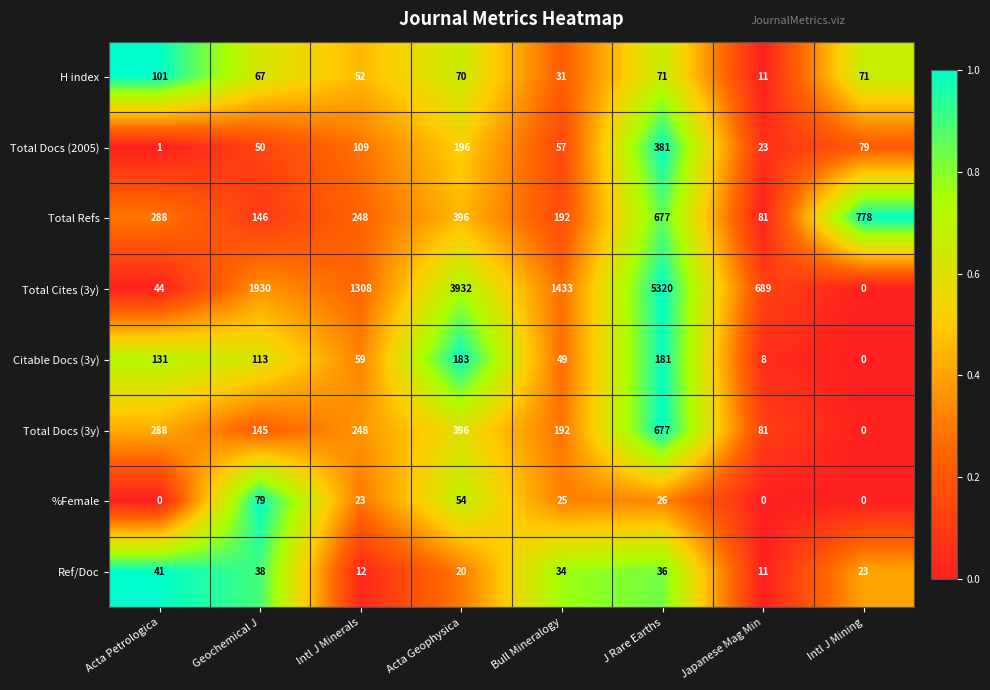

Where does the %Female series first go above 25?

Geochemical J